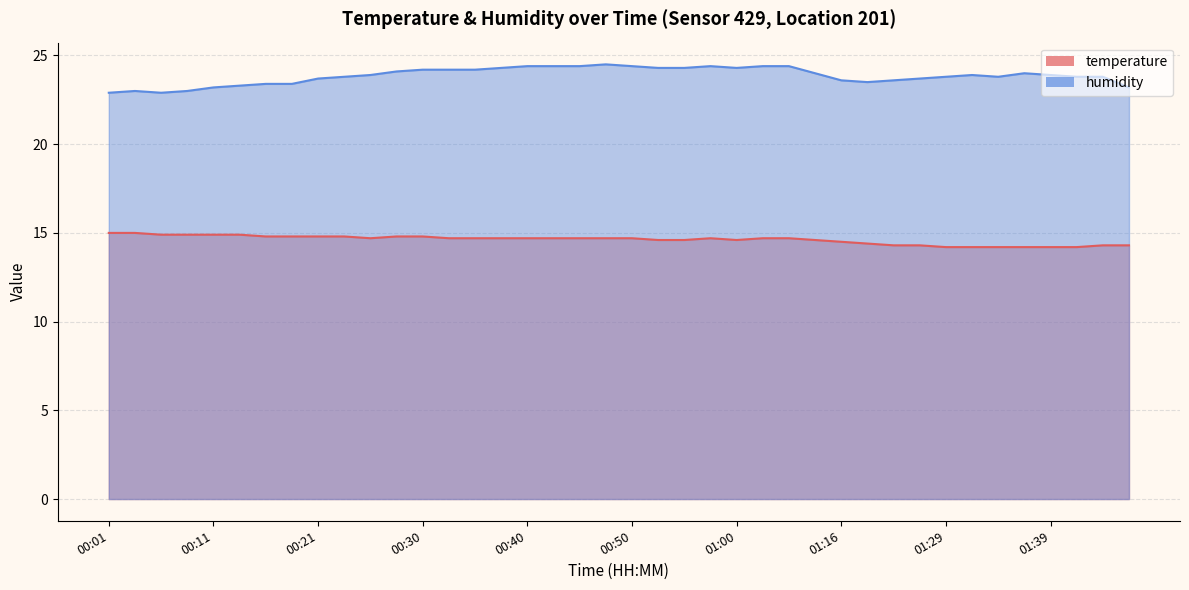

Reading right to left, transcribe all the data shown in this chart.

temperature: 01:46=14.3	01:43=14.3	01:41=14.2	01:39=14.2	01:36=14.2	01:34=14.2	01:31=14.2	01:29=14.2	01:23=14.3	01:21=14.3	01:18=14.4	01:16=14.5	01:13=14.6	01:05=14.7	01:02=14.7	01:00=14.6	00:57=14.7	00:55=14.6	00:52=14.6	00:50=14.7	00:48=14.7	00:45=14.7	00:43=14.7	00:40=14.7	00:38=14.7	00:35=14.7	00:33=14.7	00:30=14.8	00:28=14.8	00:26=14.7	00:23=14.8	00:21=14.8	00:18=14.8	00:16=14.8	00:13=14.9	00:11=14.9	00:09=14.9	00:06=14.9	00:04=15.0	00:01=15.0
humidity: 01:46=23.2	01:43=23.8	01:41=23.8	01:39=23.9	01:36=24.0	01:34=23.8	01:31=23.9	01:29=23.8	01:23=23.7	01:21=23.6	01:18=23.5	01:16=23.6	01:13=24.0	01:05=24.4	01:02=24.4	01:00=24.3	00:57=24.4	00:55=24.3	00:52=24.3	00:50=24.4	00:48=24.5	00:45=24.4	00:43=24.4	00:40=24.4	00:38=24.3	00:35=24.2	00:33=24.2	00:30=24.2	00:28=24.1	00:26=23.9	00:23=23.8	00:21=23.7	00:18=23.4	00:16=23.4	00:13=23.3	00:11=23.2	00:09=23.0	00:06=22.9	00:04=23.0	00:01=22.9